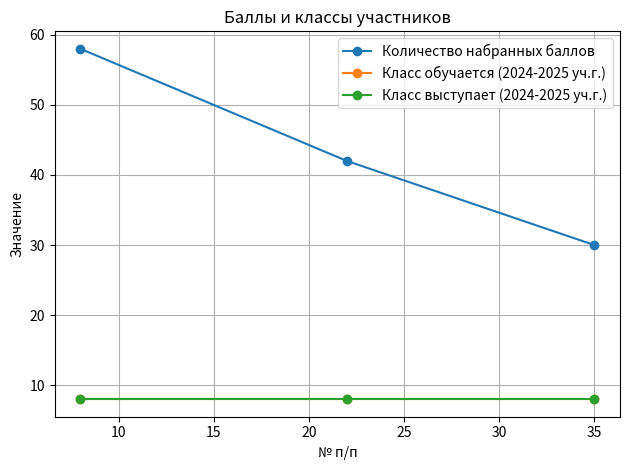

What is the sum of all Класс выступает (2024-2025 уч.г.) values?

24